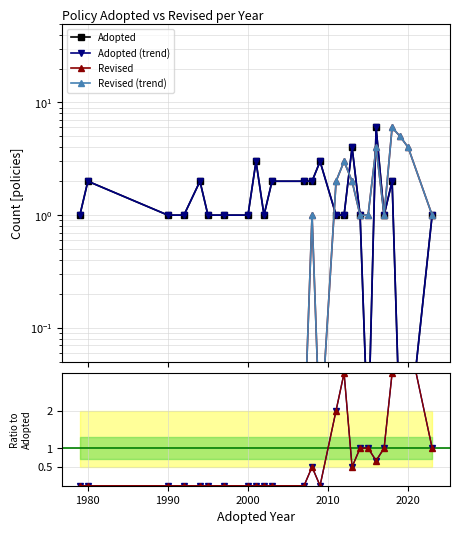

How many times do Adopted (trend) and Ratio alt cross each other?

3